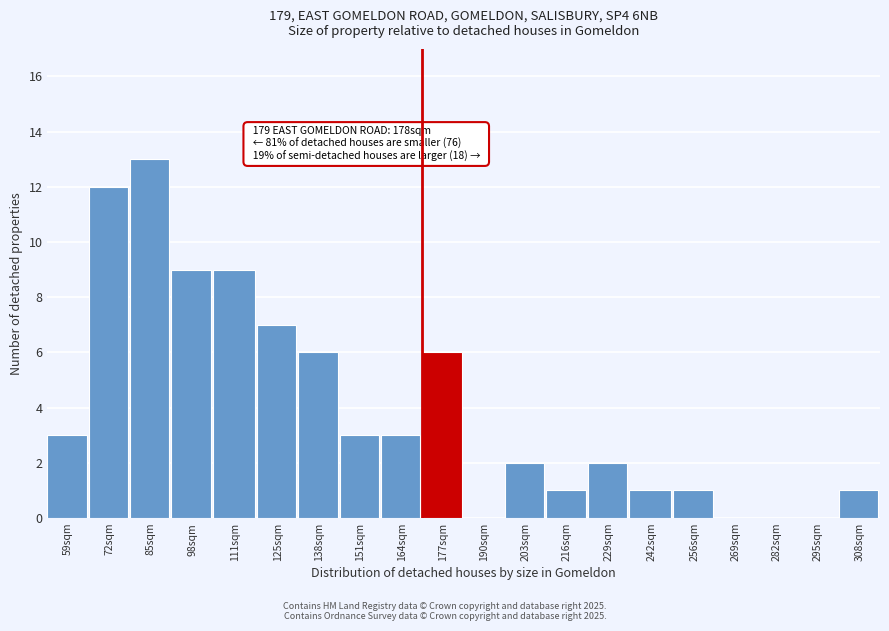

Reading right to left, transcribe all the data shown in this chart.

308sqm=1	295sqm=0	282sqm=0	269sqm=0	256sqm=1	242sqm=1	229sqm=2	216sqm=1	203sqm=2	190sqm=0	177sqm=6	164sqm=3	151sqm=3	138sqm=6	125sqm=7	111sqm=9	98sqm=9	85sqm=13	72sqm=12	59sqm=3